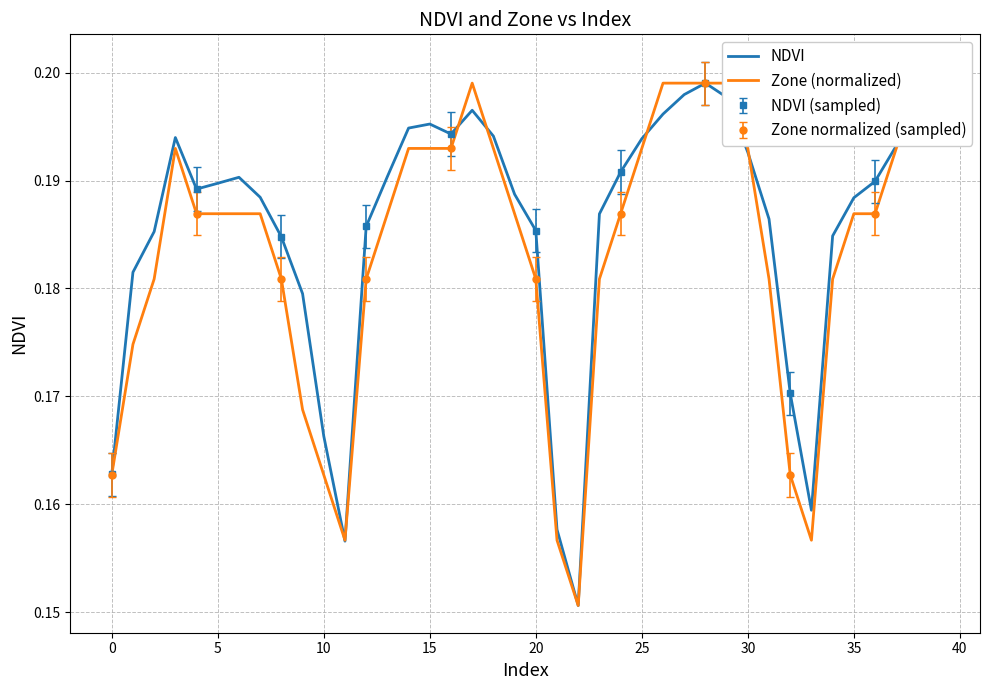

True or false: NDVI and Zone (normalized) cross at least once.

True